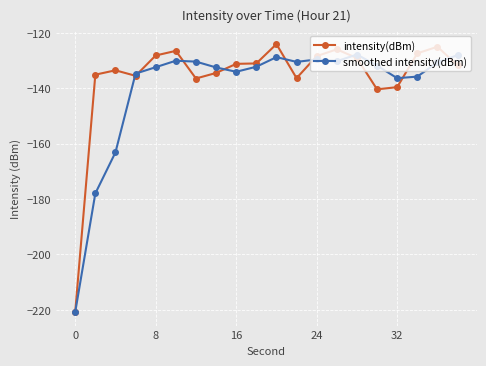

What is the maximum value for smoothed intensity(dBm)?

-127.7